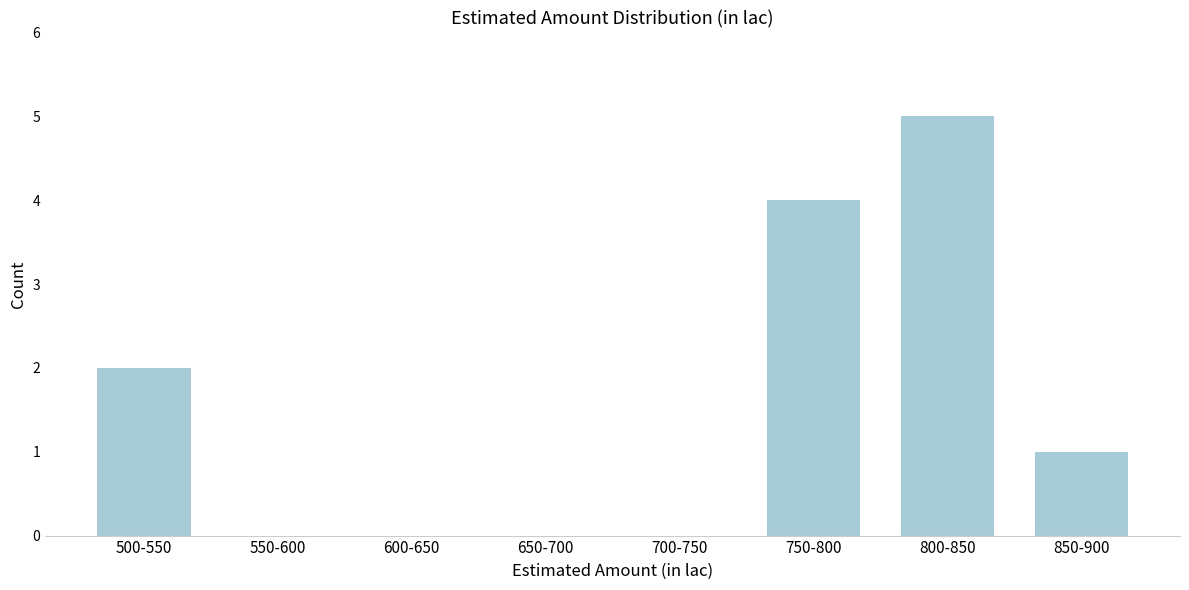

Reading left to right, what are all the values shown in this chart?

500-550=2	550-600=0	600-650=0	650-700=0	700-750=0	750-800=4	800-850=5	850-900=1